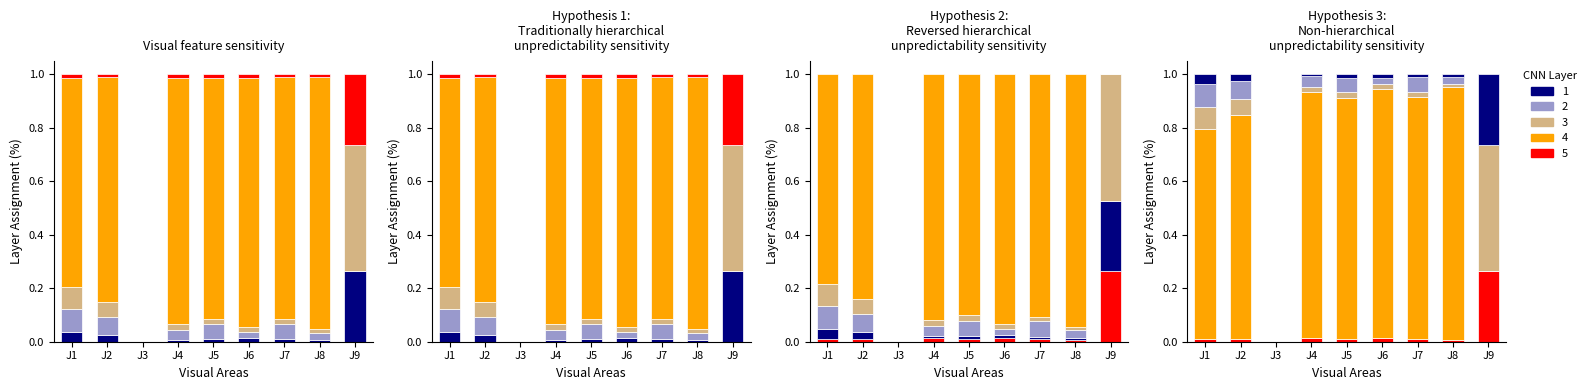

Which has a higher value, J1 or J4?

J1